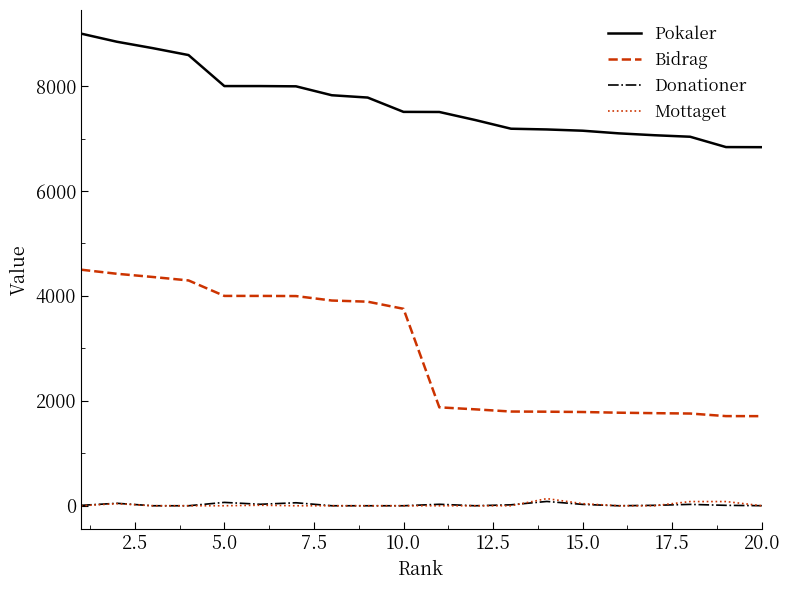

What is the greatest value displayed?

9000